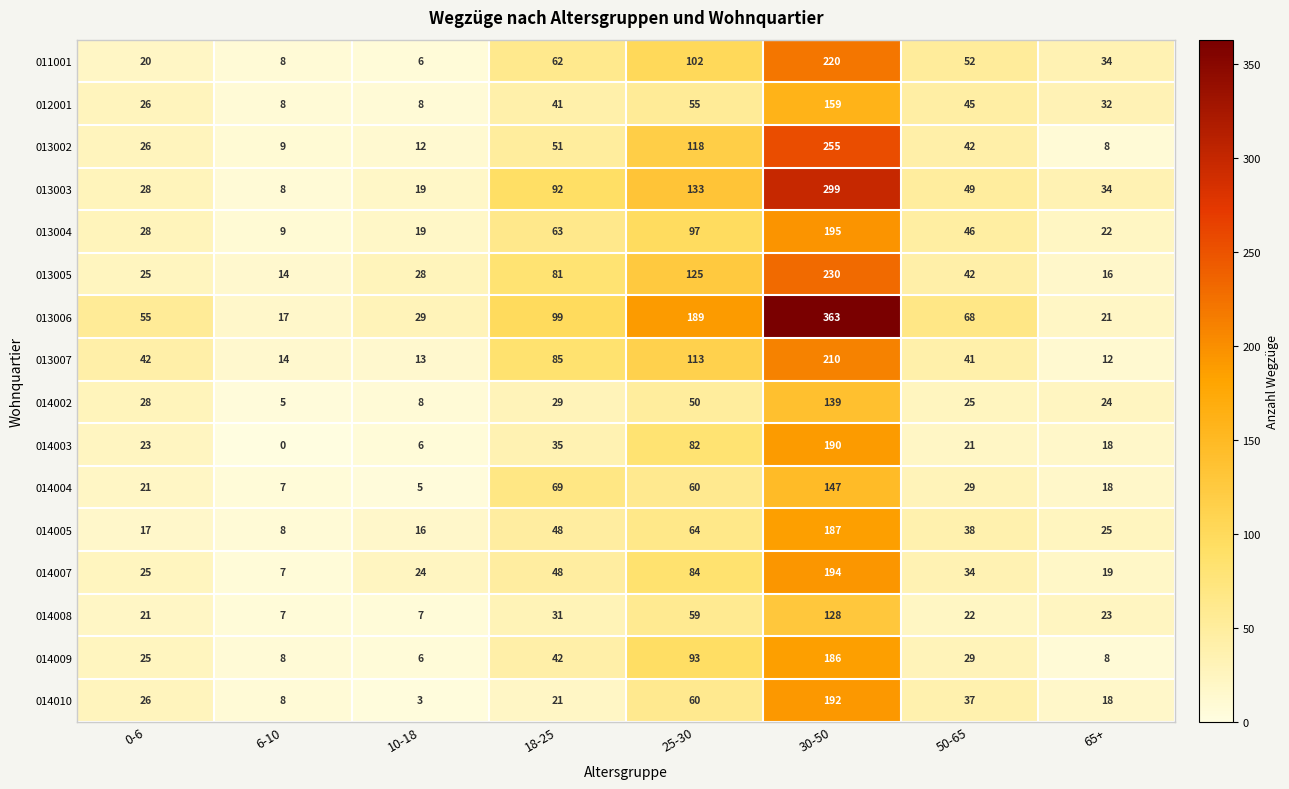

What is the difference between the maximum and minimum values in the 013002 series?

247